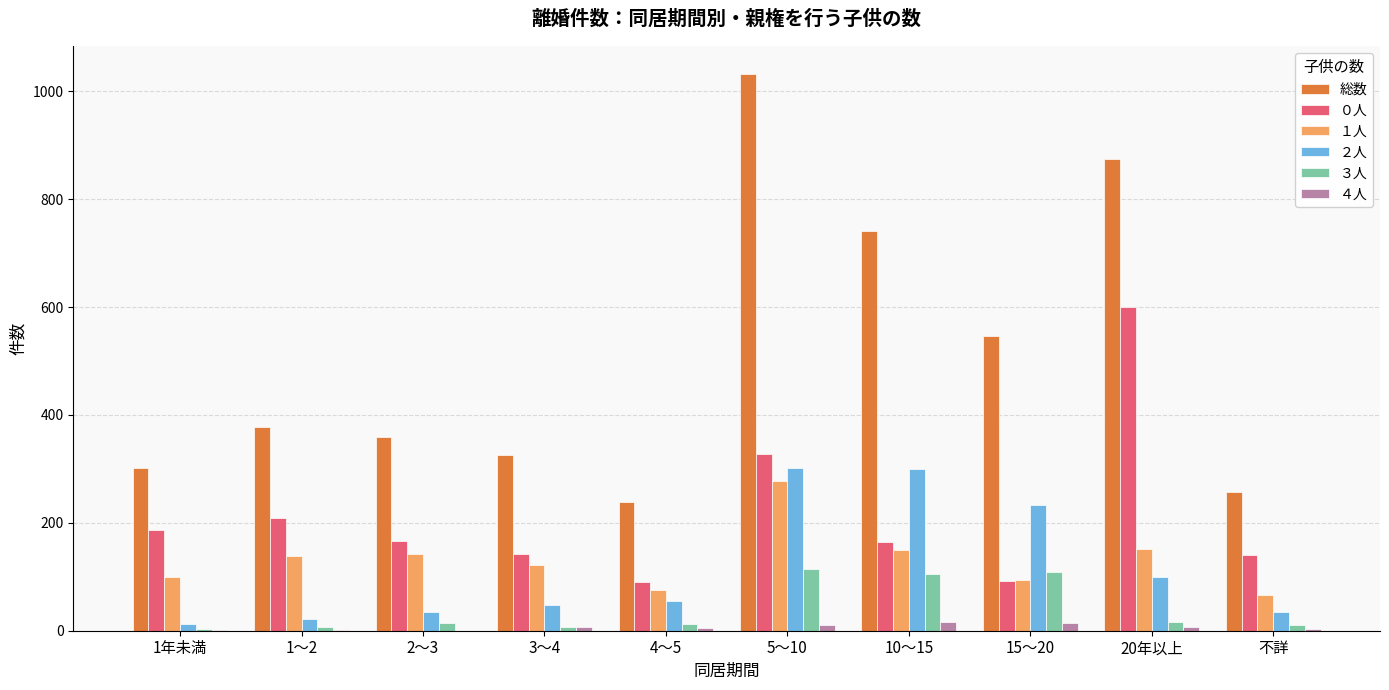

The value of ０人 at 20年以上 is 211. True or false?

False